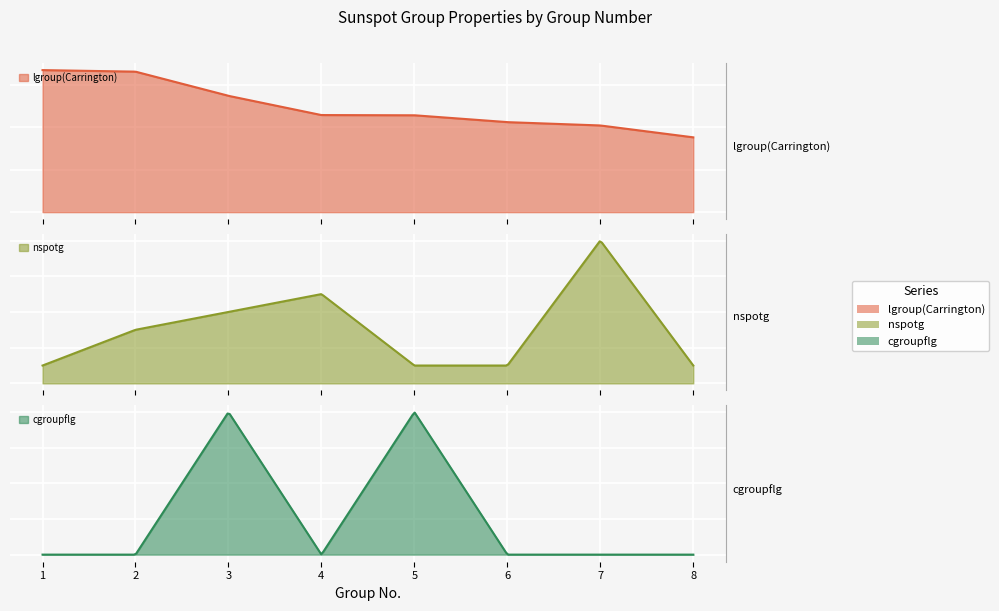

True or false: cgroupflg and lgroup(Carrington) cross at least once.

False